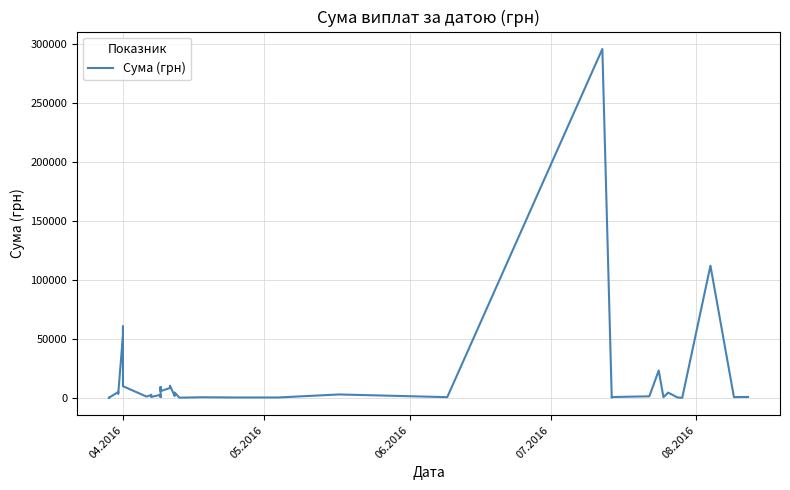

What is the average value?

16178.6